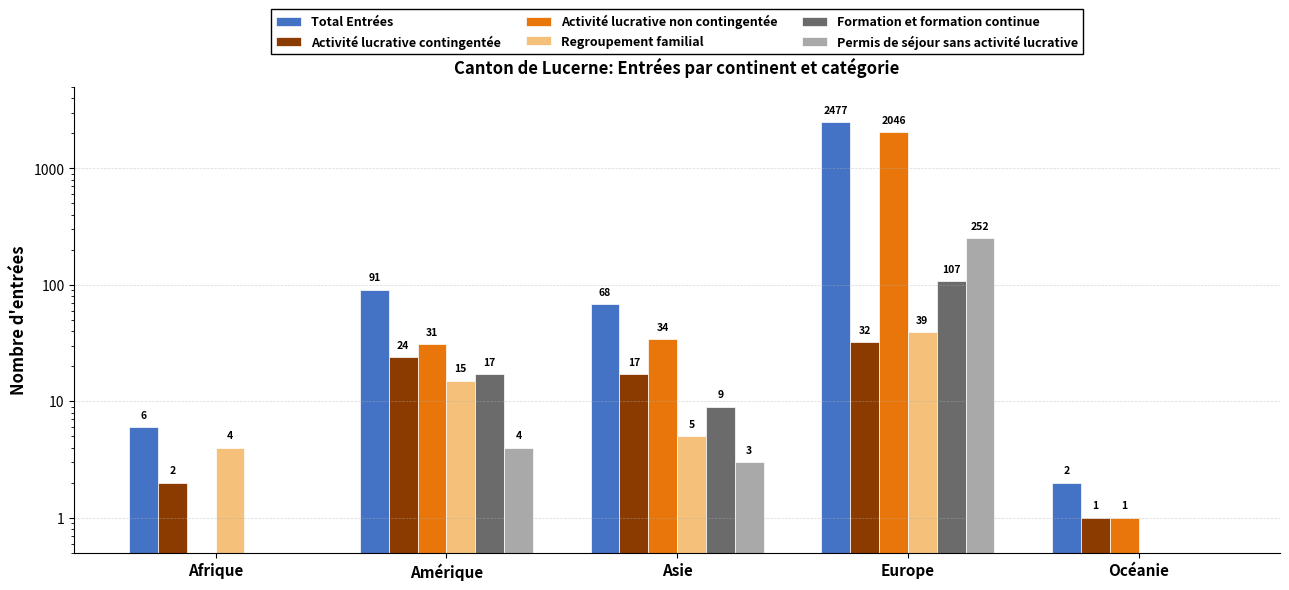

What is the spread (max minus min) of values at Afrique?

6.0